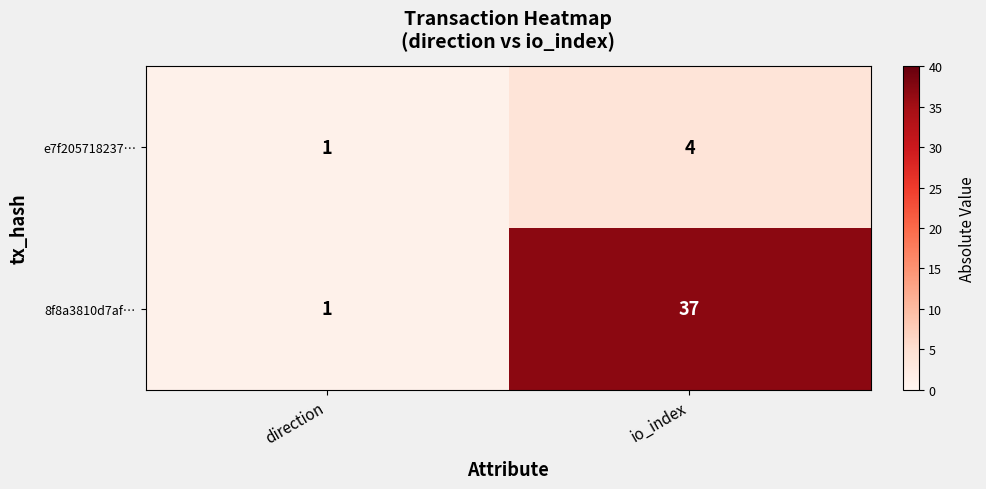

The value of 8f8a3810d7af… at io_index is 56. True or false?

False